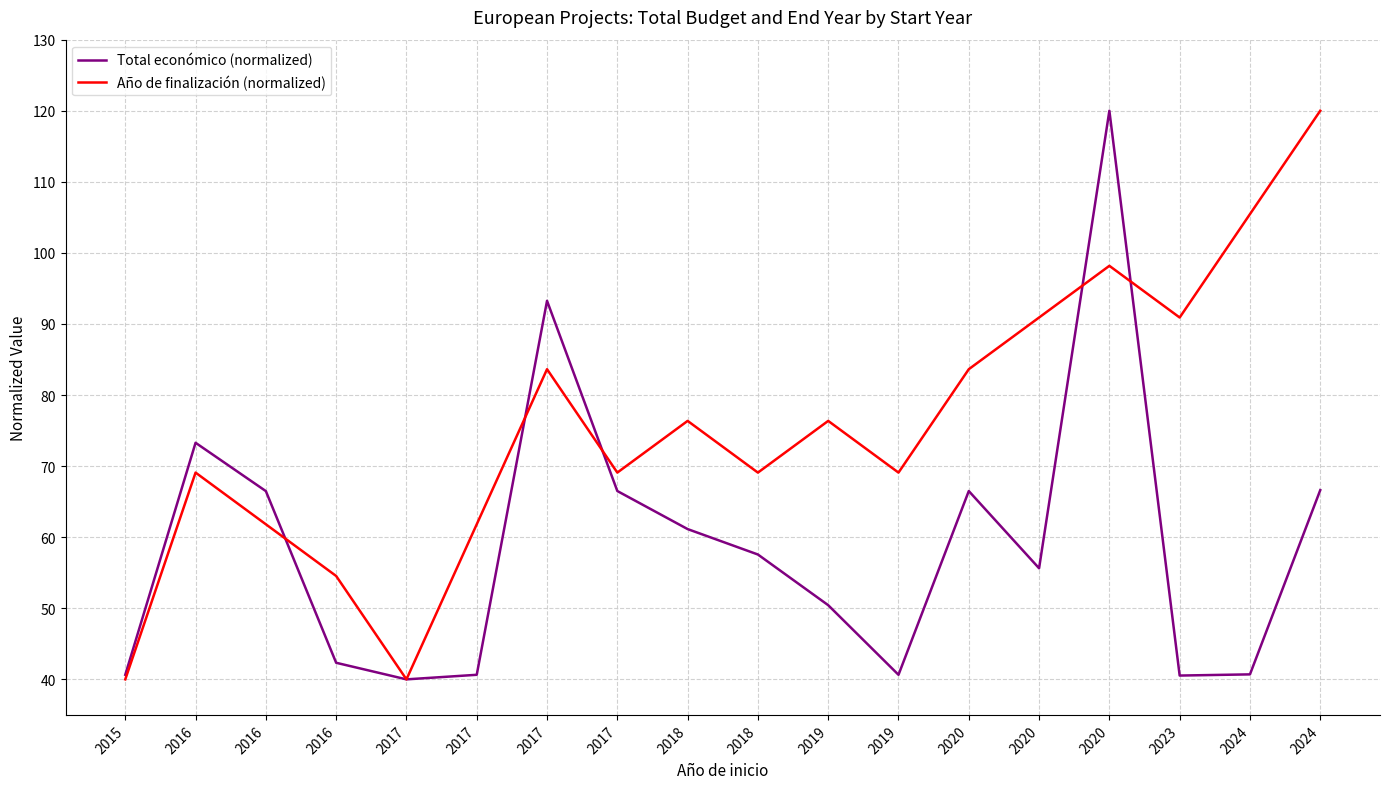

What is the average value of the Total económico (normalized) series?

59.1